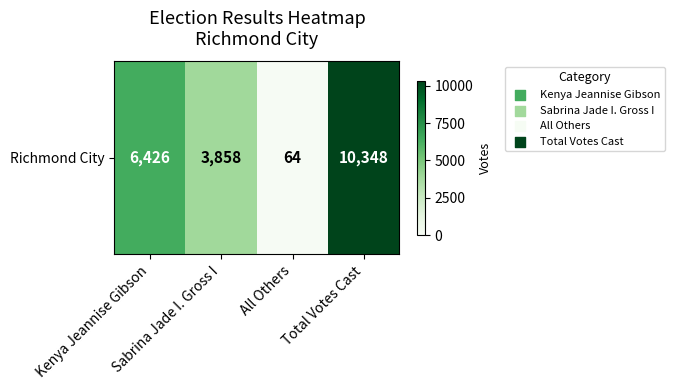

What is the ratio of the value at Sabrina Jade I. Gross I to the value at Kenya Jeannise Gibson?

0.6